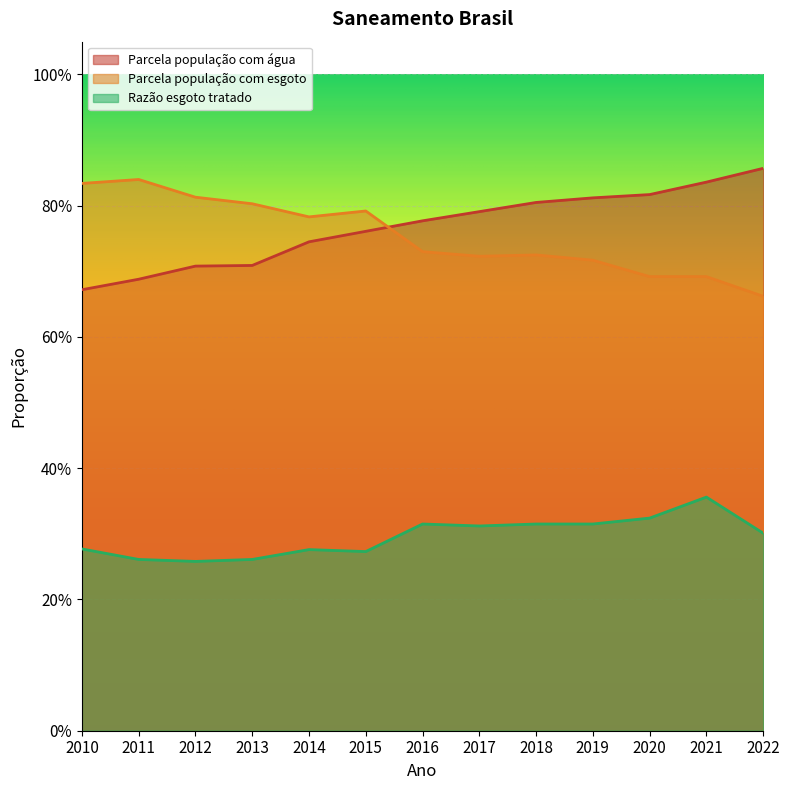

Which series has the largest total across all categories?

Parcela população com água